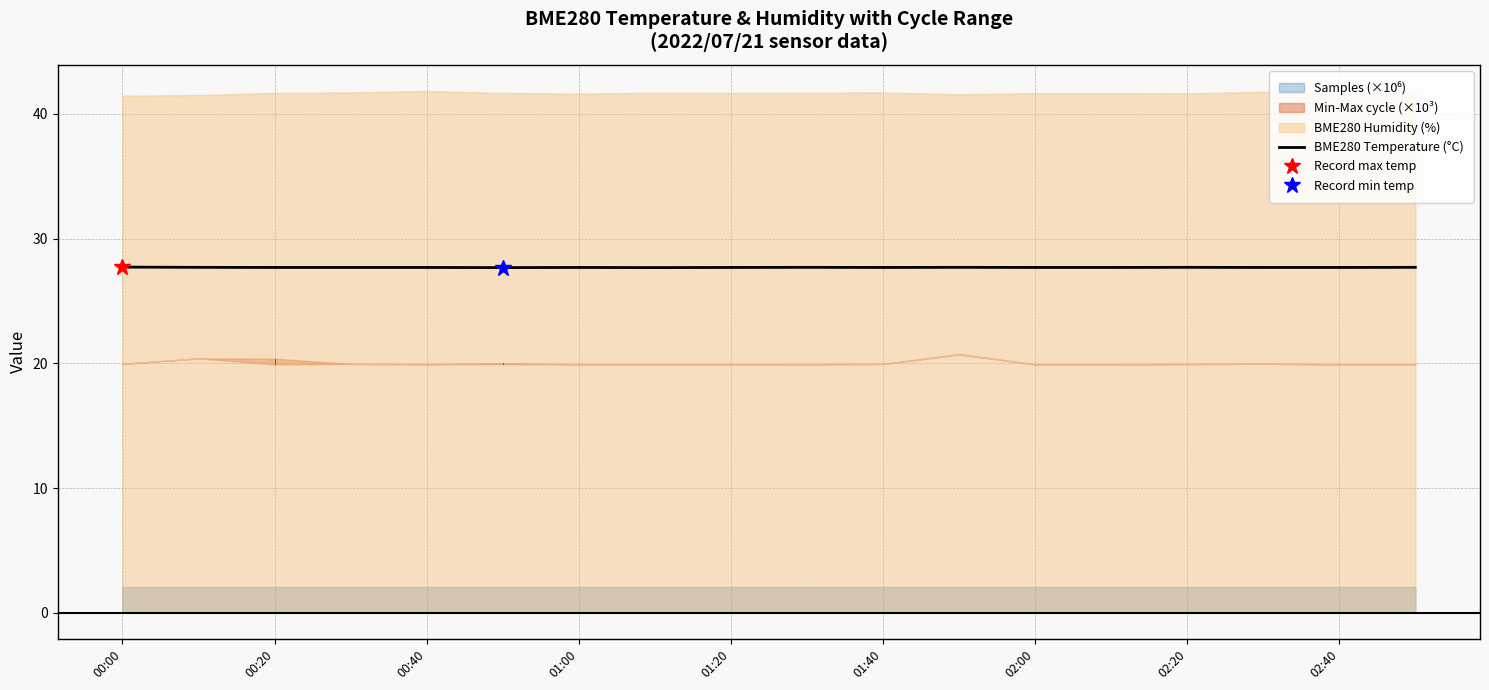

Does the chart have visible grid lines?

Yes